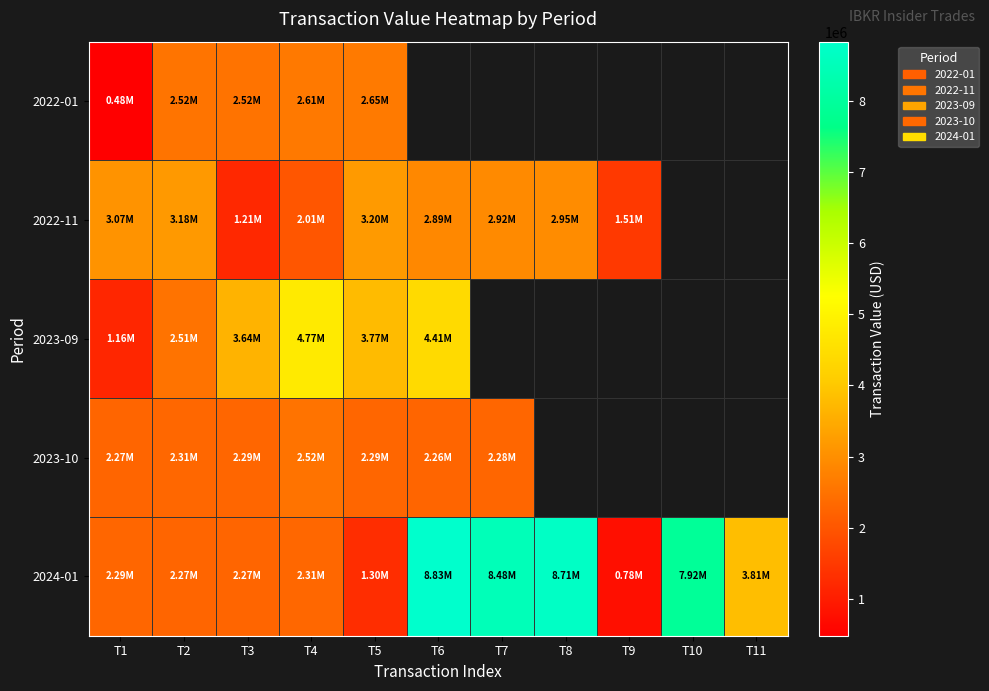

At which label does 2024-01 reach its minimum?

T9